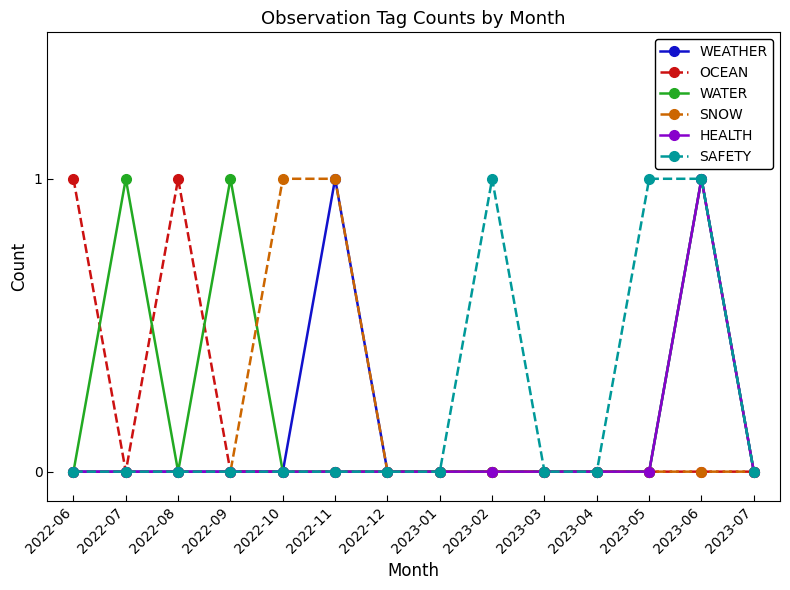

Count the SNOW values in the range 0 to 1.

14